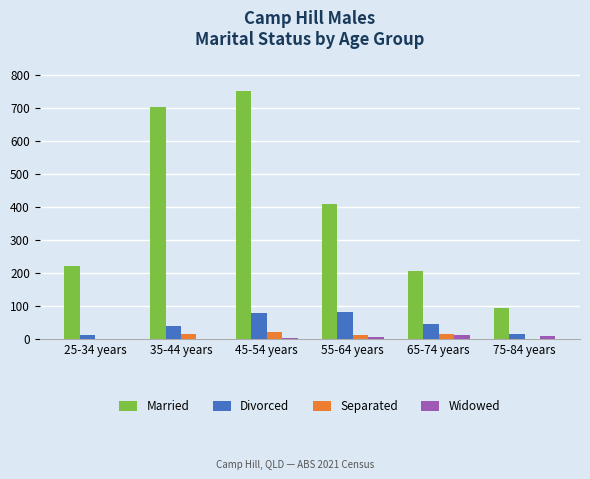

At which category is the sum across all series the highest?

45-54 years